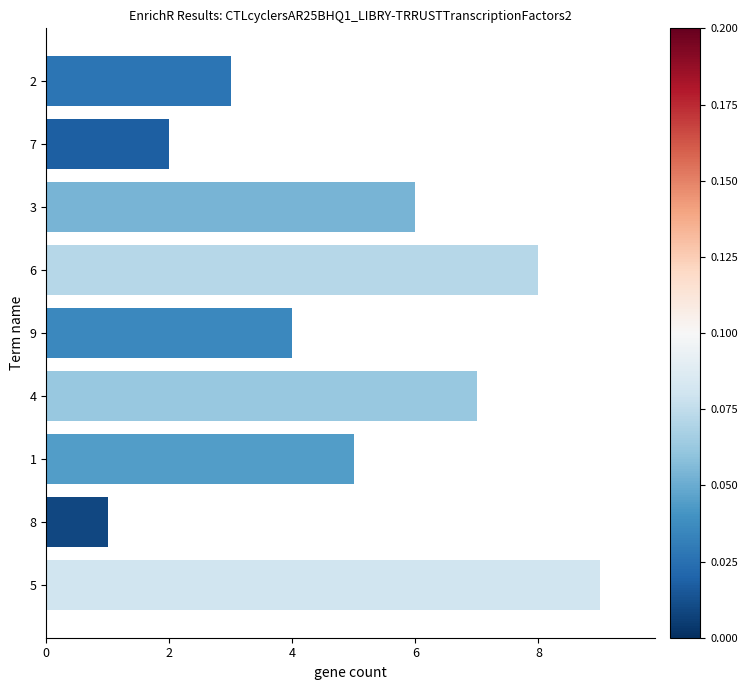

What is the ratio of the value at 8 to the value at 6?

0.1